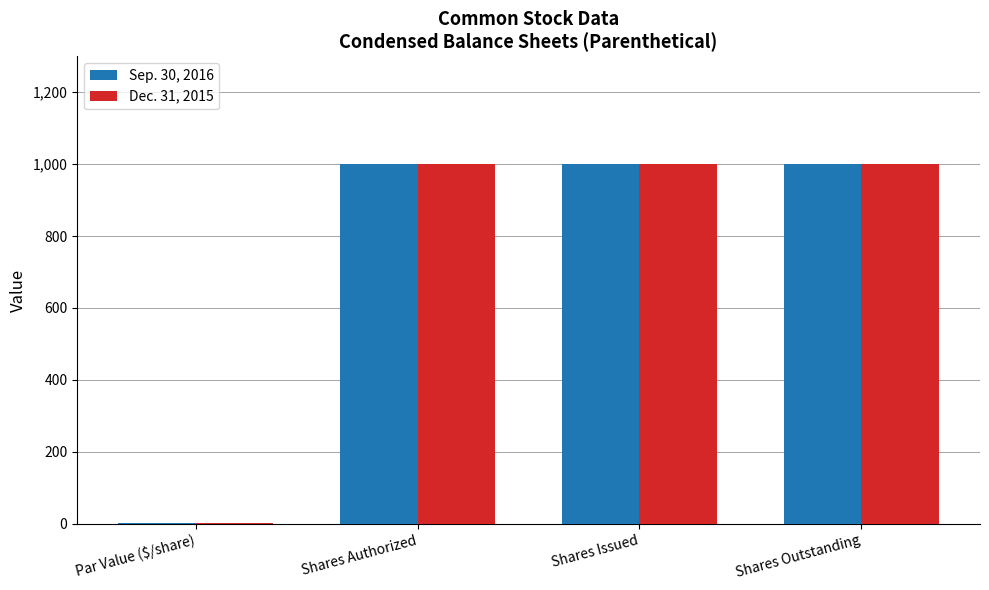

What is the sum of the Sep. 30, 2016 values at Shares Authorized and Shares Issued?

2000